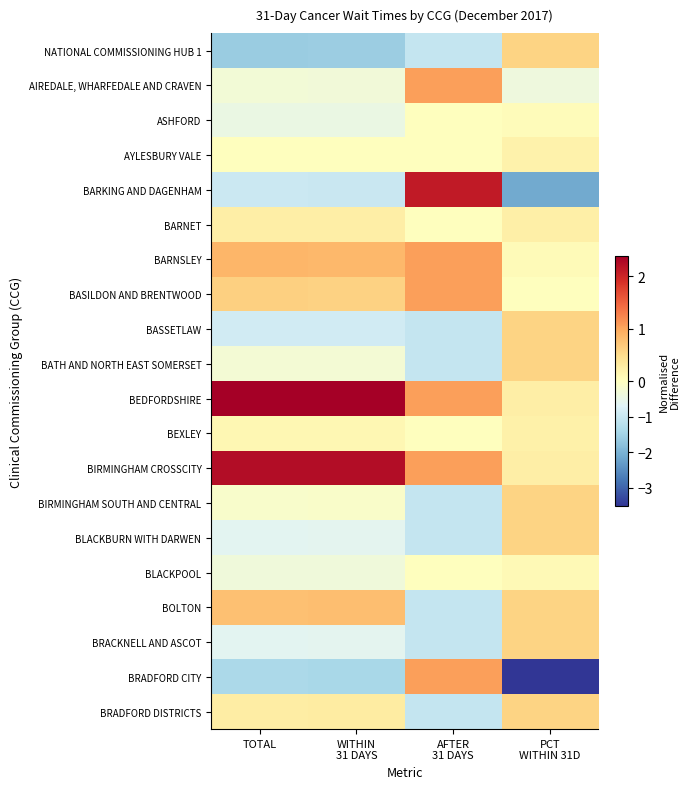

At how many categories does at least one series exceed 2?

3